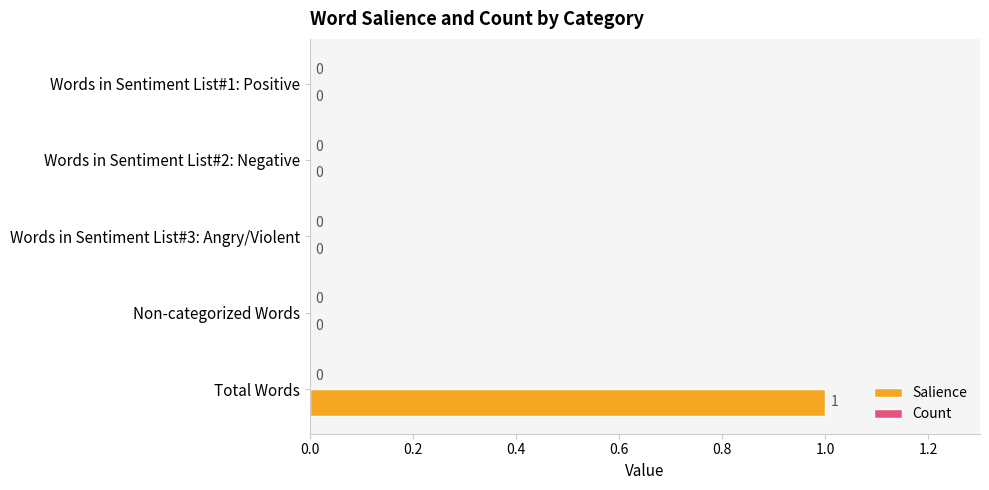

How many values are between 0 and 1?

5